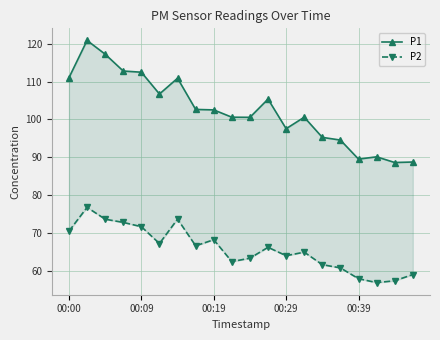

True or false: P1 and P2 cross at least once.

False